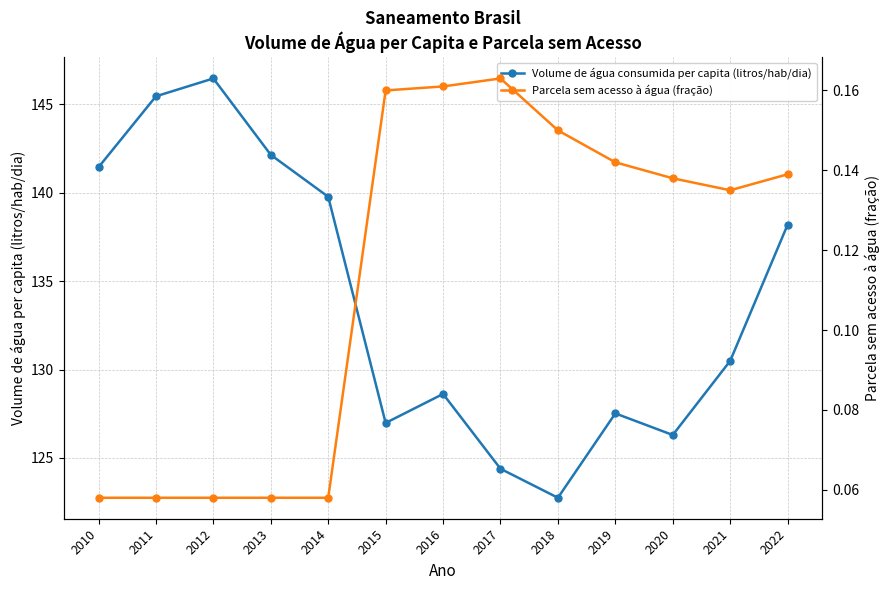

What is the difference between the maximum and minimum values in the Volume de água consumida per capita (litros/hab/dia) series?

23.7